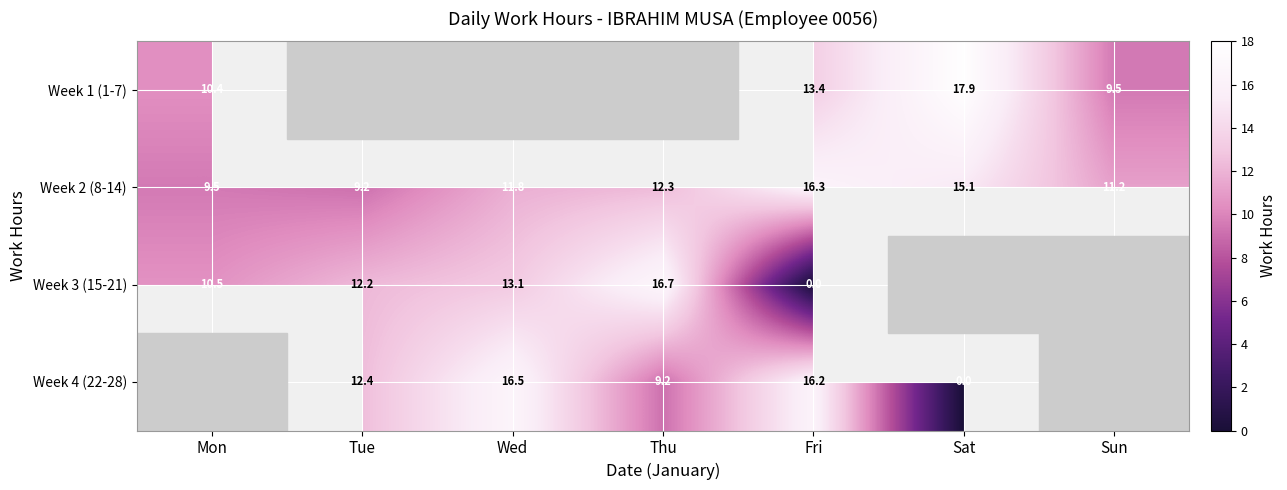

Which has a higher value, Thu or Sun?

Sun